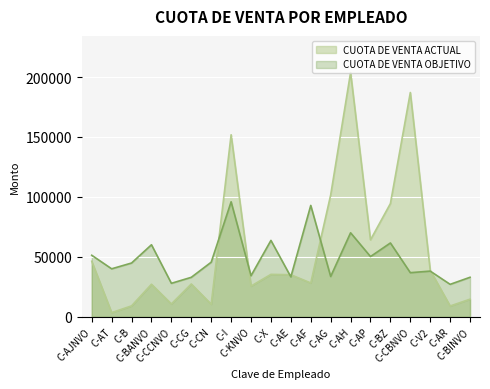

Between C-BINVO and C-BANVO, which is larger?

C-BANVO